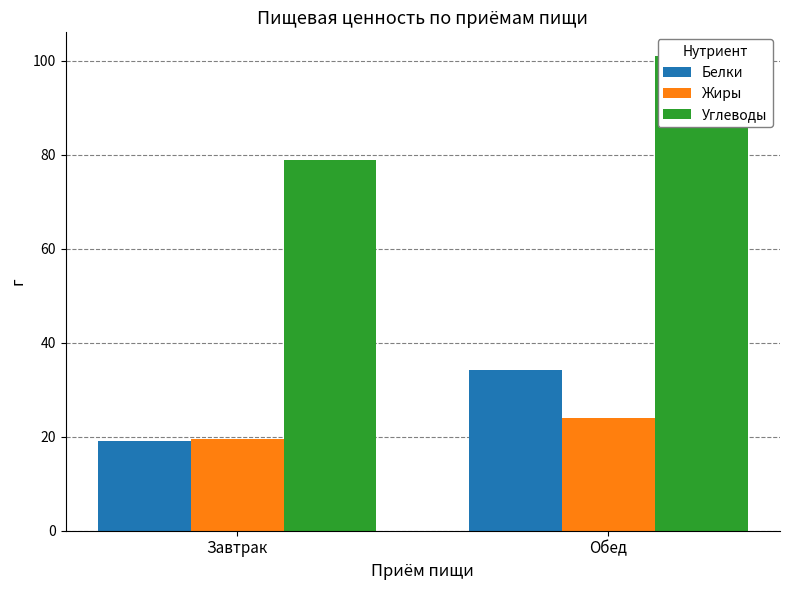

Which series has the largest range (max minus min)?

Углеводы